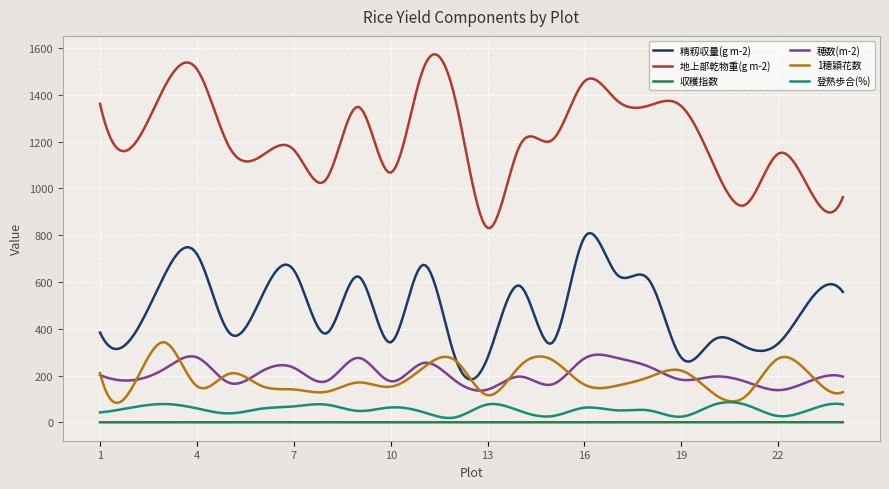

What is the greatest value displayed?

1572.9